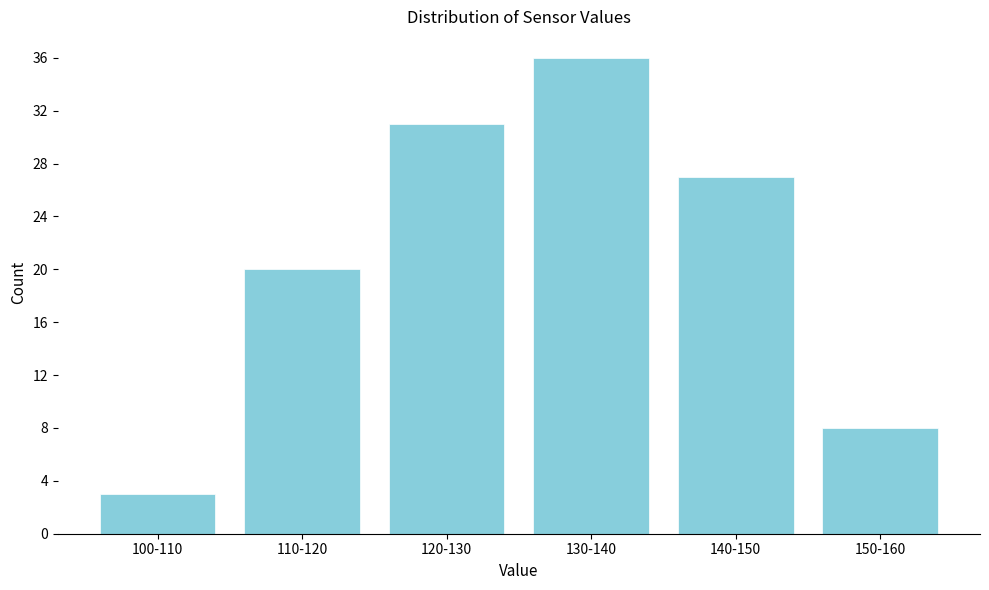

Reading right to left, list all the values displayed in this chart.

8	27	36	31	20	3